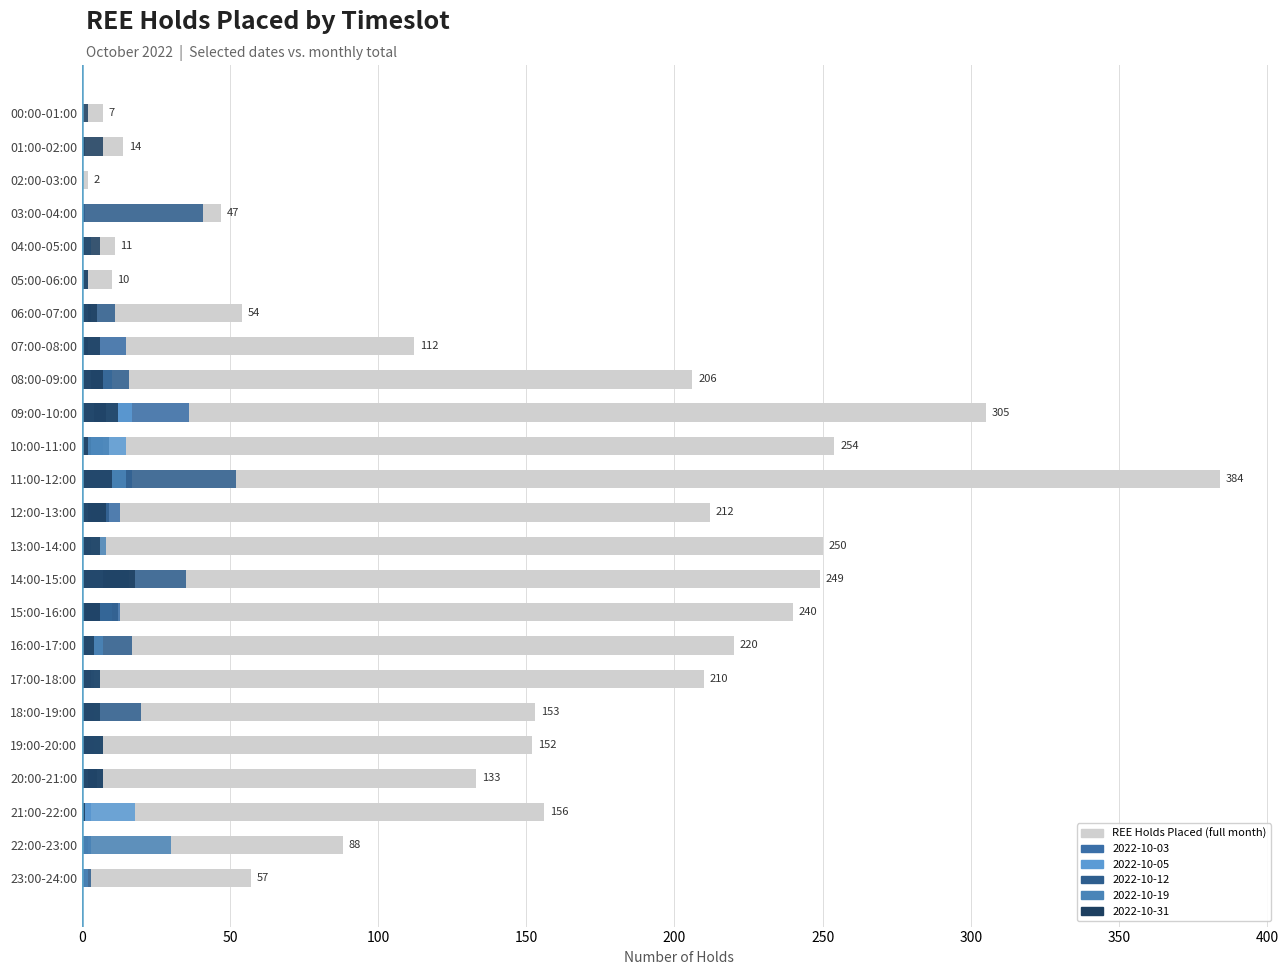

Is it true that the value at 10:00-11:00 is 334?

False